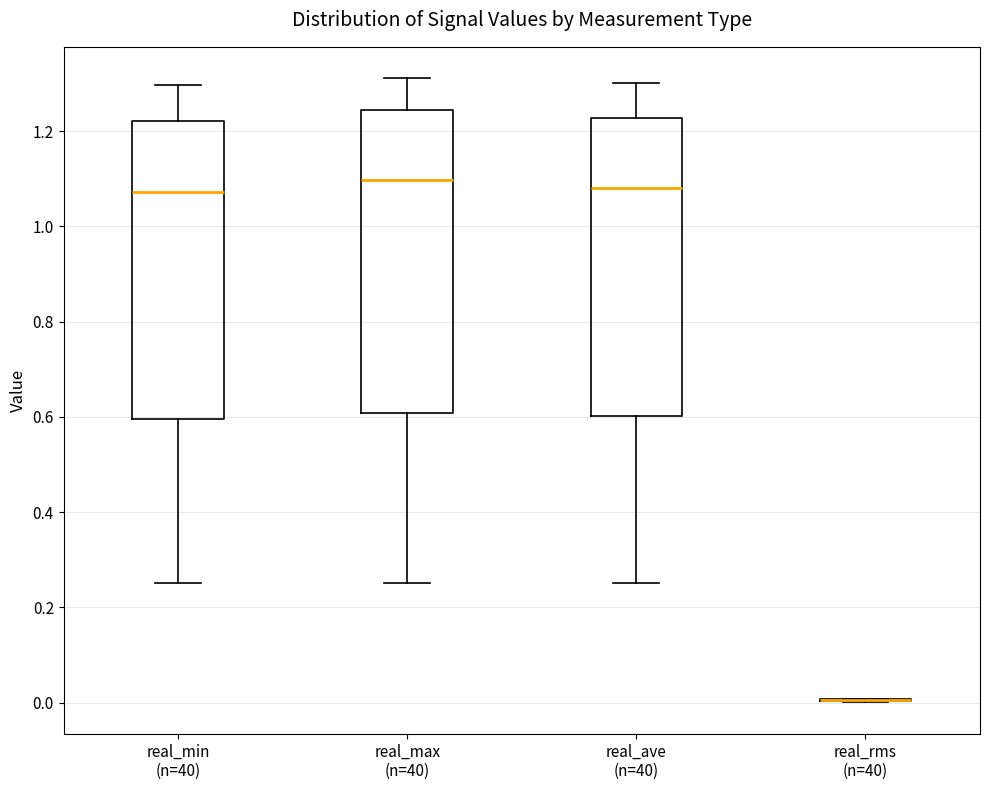

Reading left to right, read every box against the y-axis: the position of its median line, the range the box covers, and the ends of its whiskers. The values are not printed on the chart, so give them approximately, as read against the axis.

real_min (n=40): median 1.08, box 0.60 to 1.22, whiskers 0.26 to 1.30
real_max (n=40): median 1.10, box 0.60 to 1.24, whiskers 0.26 to 1.32
real_ave (n=40): median 1.08, box 0.60 to 1.22, whiskers 0.26 to 1.30
real_rms (n=40): box collapsed to a line at 0.00, whiskers 0.00 to 0.00